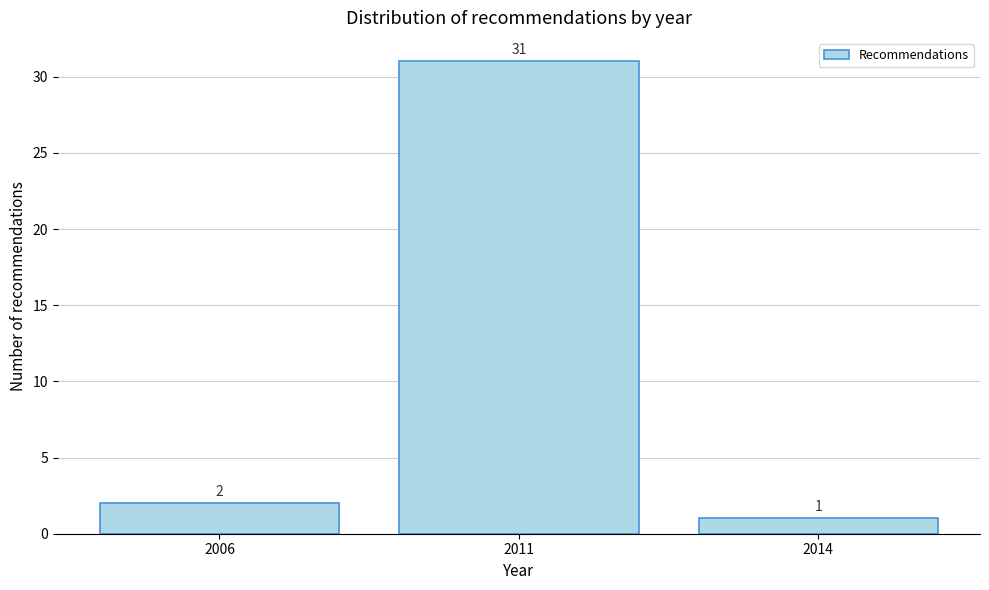

Reading right to left, what are all the values shown in this chart?

1	31	2